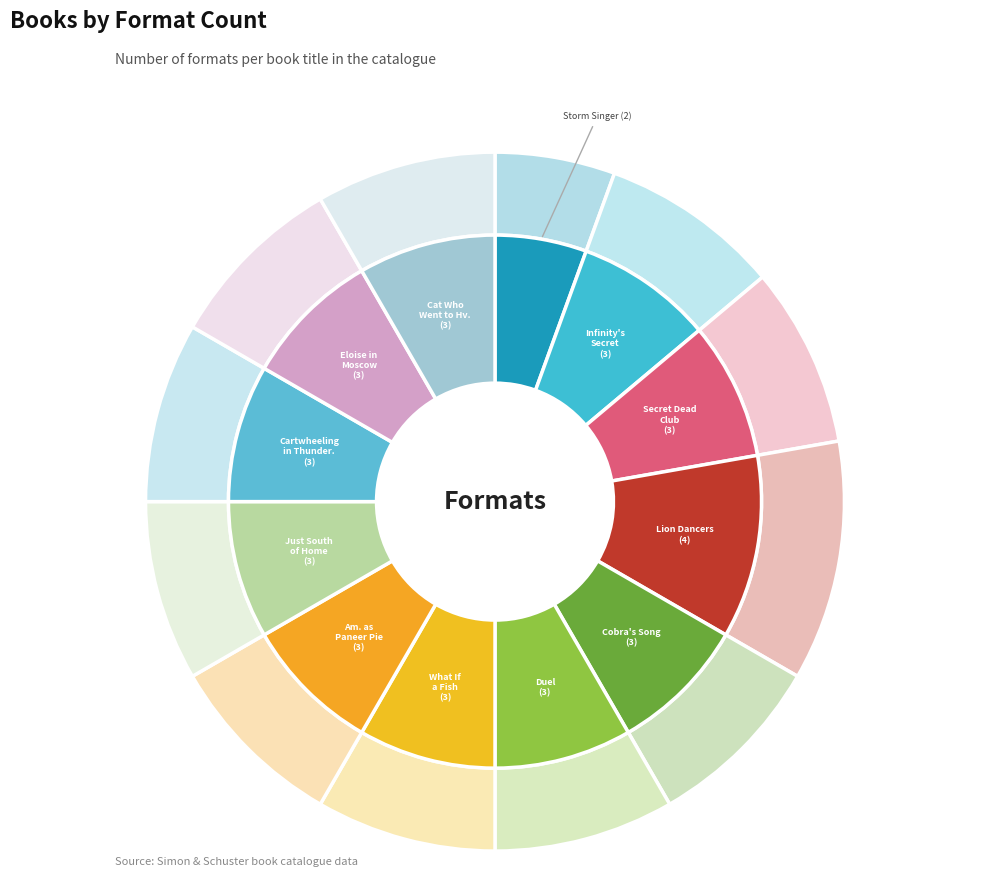

Count the number of slices in the pie.

12